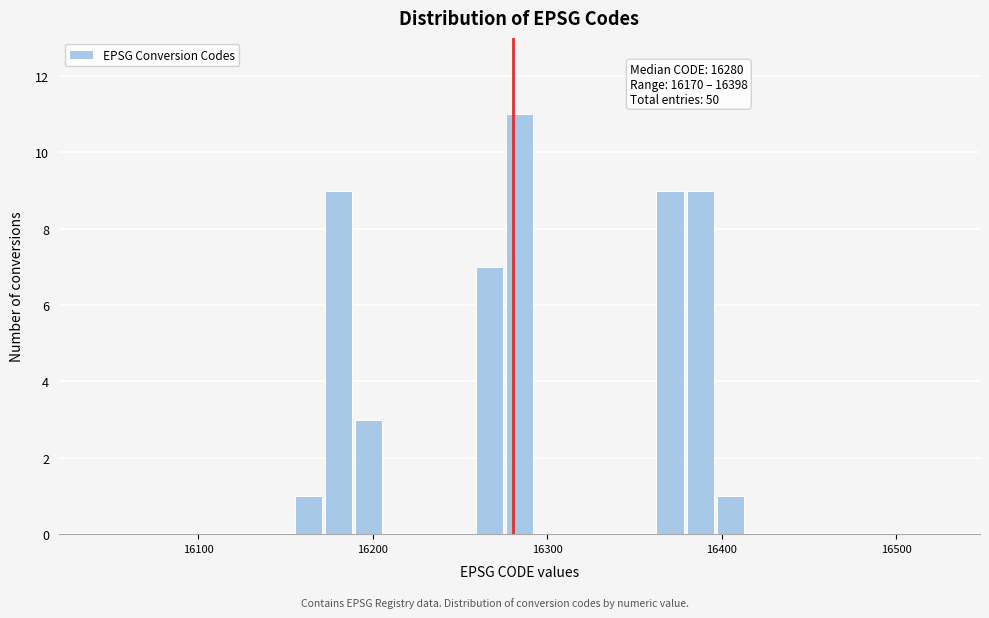

Around what value on the x-axis is the tallest bar? Give the approximate position of its centre, as read against the axis.

16280